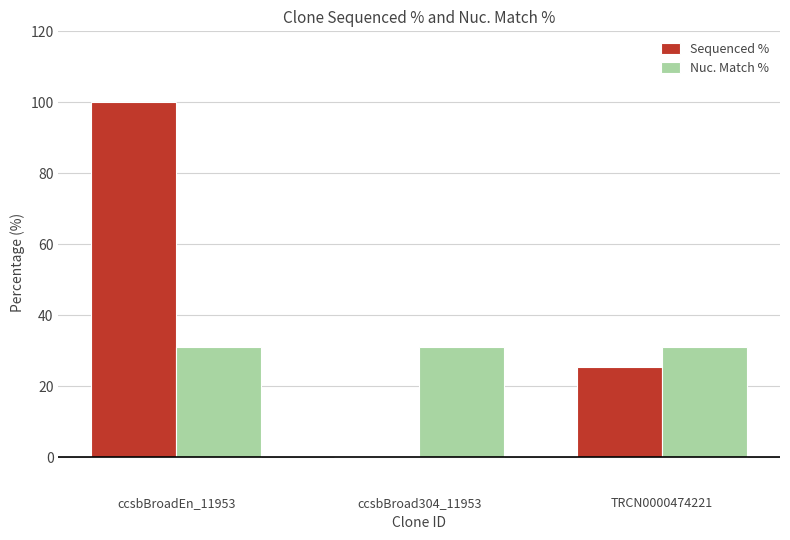

True or false: Nuc. Match % has a value of 51.1 at TRCN0000474221.

False